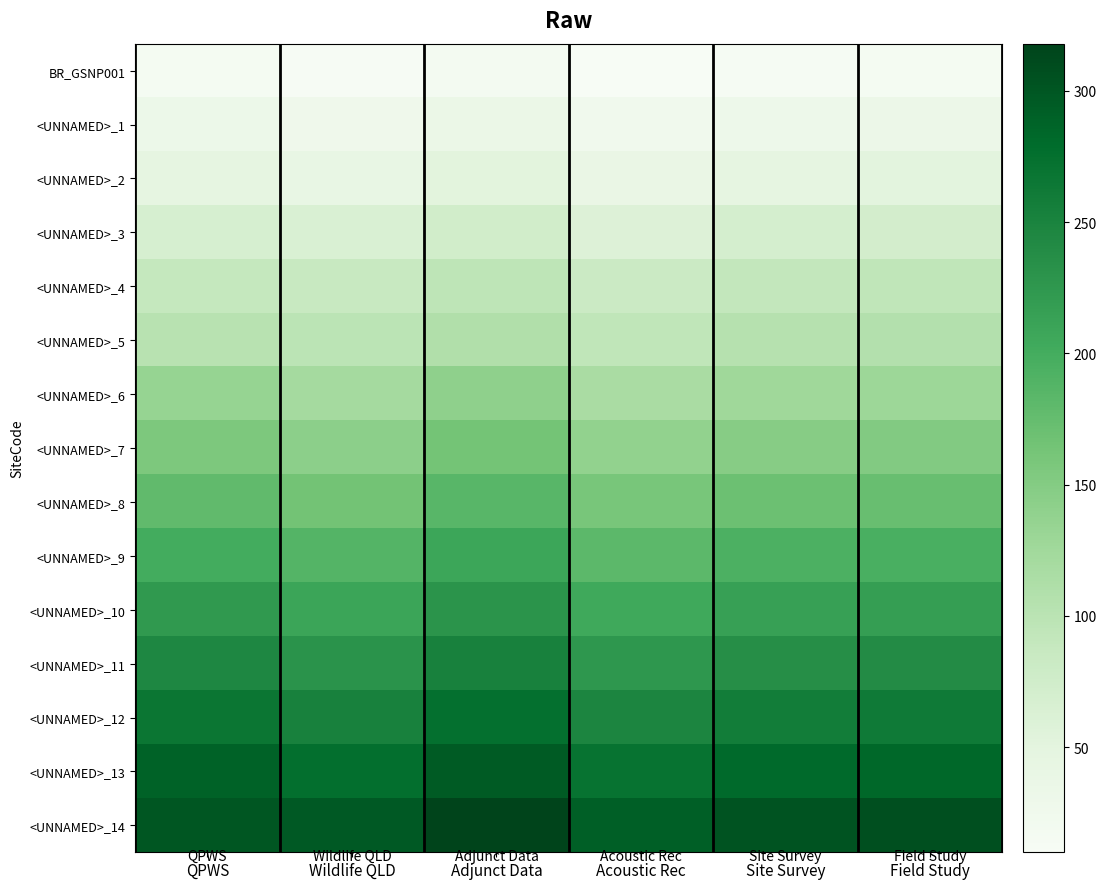

Reading right to left, transcribe all the data shown in this chart.

BR_GSNP001: Field Study=16	Site Survey=14	Acoustic Rec=10	Adjunct Data=18	Wildlife QLD=12	QPWS=15
<UNNAMED>_1: Field Study=33	Site Survey=30	Acoustic Rec=25	Adjunct Data=35	Wildlife QLD=28	QPWS=32
<UNNAMED>_2: Field Study=50	Site Survey=47	Acoustic Rec=38	Adjunct Data=52	Wildlife QLD=41	QPWS=45
<UNNAMED>_3: Field Study=72	Site Survey=69	Acoustic Rec=59	Adjunct Data=74	Wildlife QLD=63	QPWS=67
<UNNAMED>_4: Field Study=94	Site Survey=91	Acoustic Rec=81	Adjunct Data=96	Wildlife QLD=85	QPWS=89
<UNNAMED>_5: Field Study=107	Site Survey=104	Acoustic Rec=94	Adjunct Data=109	Wildlife QLD=98	QPWS=102
<UNNAMED>_6: Field Study=129	Site Survey=126	Acoustic Rec=116	Adjunct Data=141	Wildlife QLD=121	QPWS=134
<UNNAMED>_7: Field Study=151	Site Survey=148	Acoustic Rec=138	Adjunct Data=163	Wildlife QLD=143	QPWS=156
<UNNAMED>_8: Field Study=173	Site Survey=170	Acoustic Rec=160	Adjunct Data=185	Wildlife QLD=165	QPWS=178
<UNNAMED>_9: Field Study=196	Site Survey=193	Acoustic Rec=182	Adjunct Data=208	Wildlife QLD=187	QPWS=201
<UNNAMED>_10: Field Study=218	Site Survey=215	Acoustic Rec=204	Adjunct Data=230	Wildlife QLD=209	QPWS=223
<UNNAMED>_11: Field Study=240	Site Survey=237	Acoustic Rec=226	Adjunct Data=252	Wildlife QLD=231	QPWS=245
<UNNAMED>_12: Field Study=262	Site Survey=259	Acoustic Rec=248	Adjunct Data=274	Wildlife QLD=253	QPWS=267
<UNNAMED>_13: Field Study=284	Site Survey=281	Acoustic Rec=270	Adjunct Data=296	Wildlife QLD=275	QPWS=289
<UNNAMED>_14: Field Study=306	Site Survey=303	Acoustic Rec=292	Adjunct Data=318	Wildlife QLD=297	QPWS=301